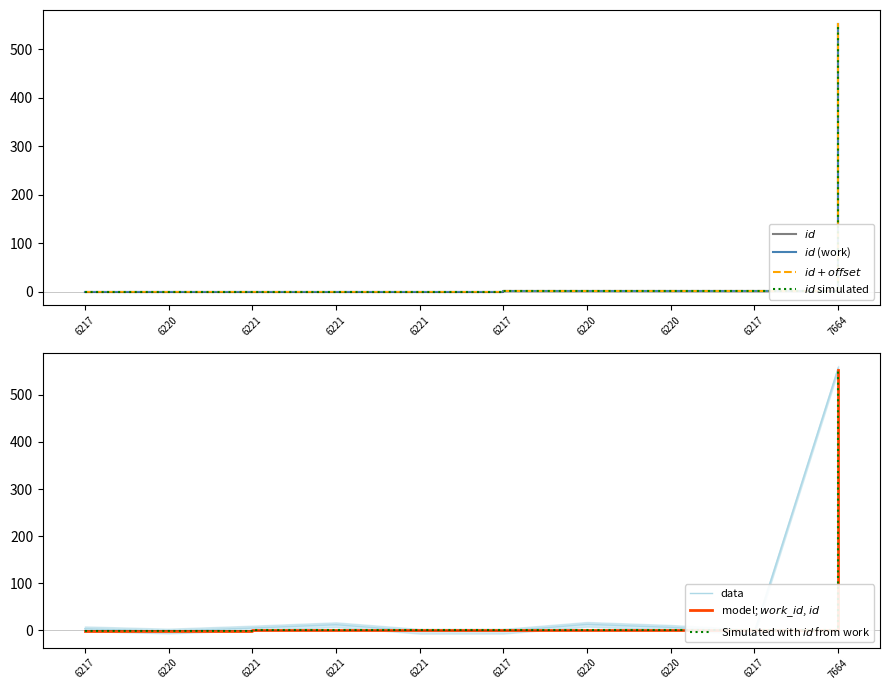

What is the approximate value of id at 6220?

-0.3